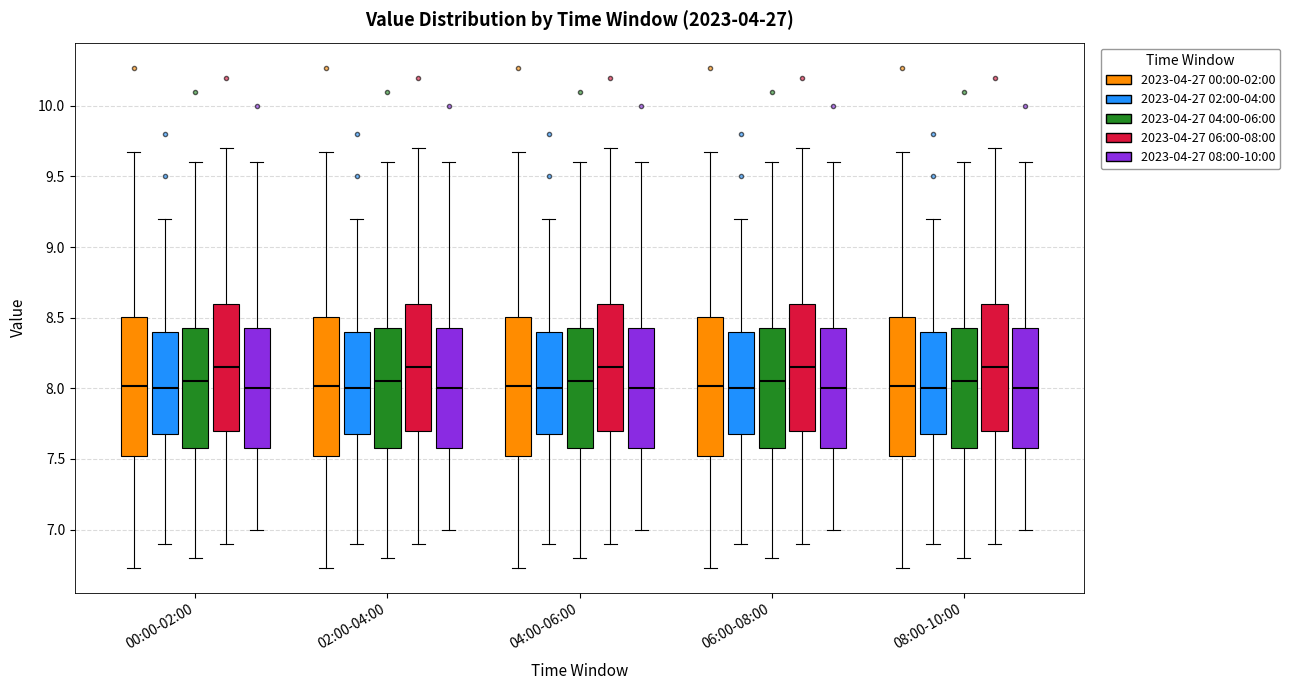

Where does the upper whisker of the box for 04:00-06:00 (2023-04-27 00:00-02:00) end on the y-axis? The values are not printed on the chart, so give them approximately, as read against the axis.

9.65